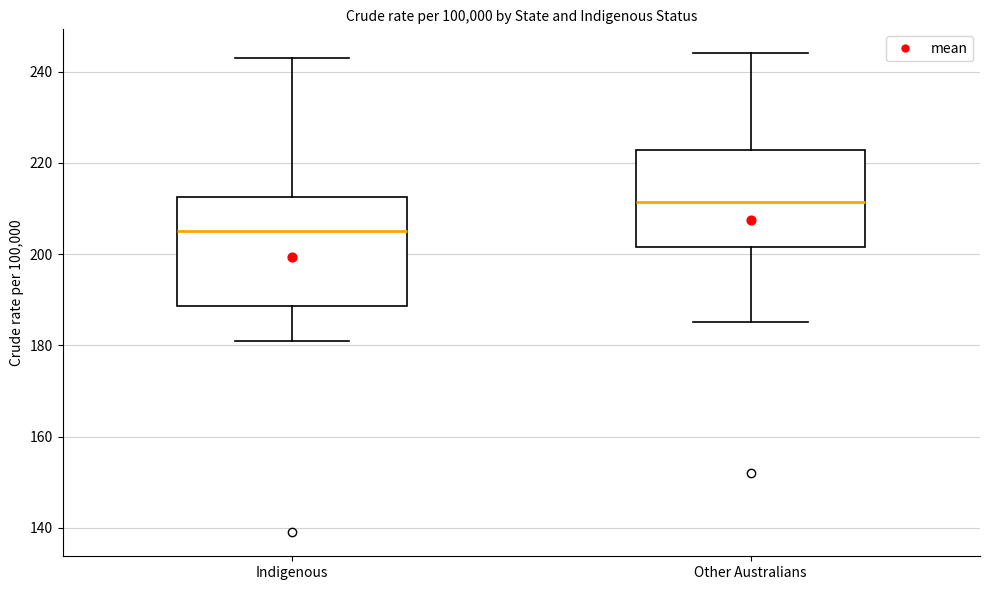

Reading left to right, read every box against the y-axis: the position of its median line, the range the box covers, and the ends of its whiskers. The values are not printed on the chart, so give them approximately, as read against the axis.

Indigenous: median 206, box 188 to 212, whiskers 182 to 244
Other Australians: median 212, box 202 to 222, whiskers 186 to 244